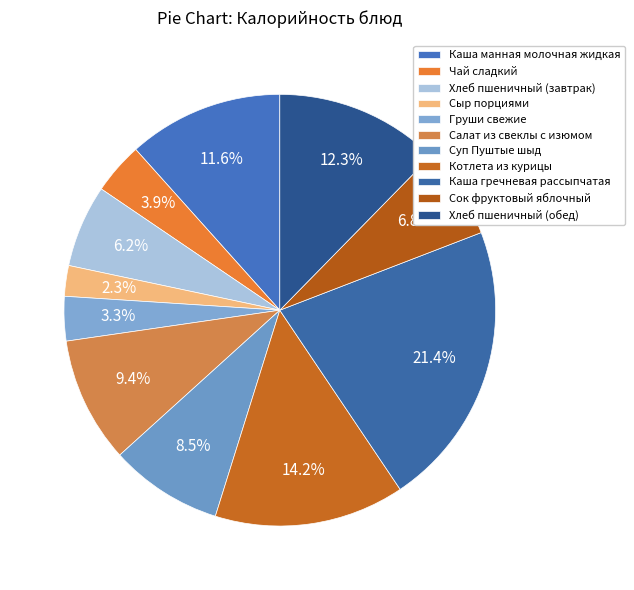

The Хлеб пшеничный (обед) slice represents 1% of the pie. True or false?

False